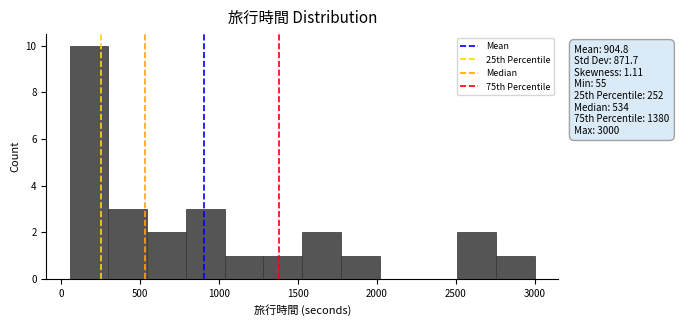

Reading left to right, transcribe this chart: for each bar, give the range it covers on the x-axis and its height. Neither the bar edges nor the heights are printed on the chart, so give them approximately, as read against the axes.

50 to 300: 10
300 to 550: 3
550 to 800: 2
800 to 1050: 3
1050 to 1300: 1
1300 to 1550: 1
1550 to 1750: 2
1750 to 2000: 1
2000 to 2250: 0
2250 to 2500: 0
2500 to 2750: 2
2750 to 3000: 1